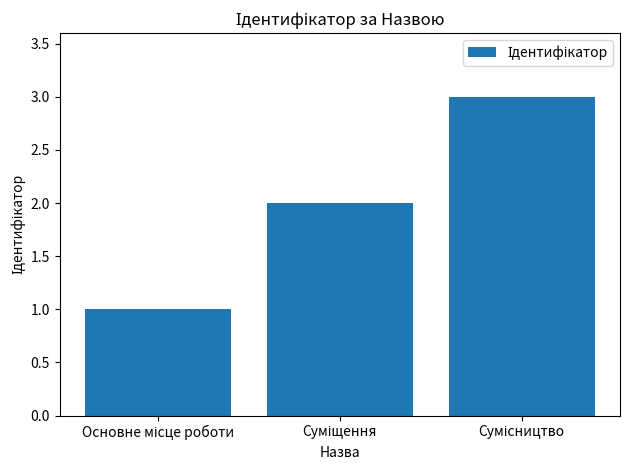

Are the bars grouped side by side (vs. stacked)?

No